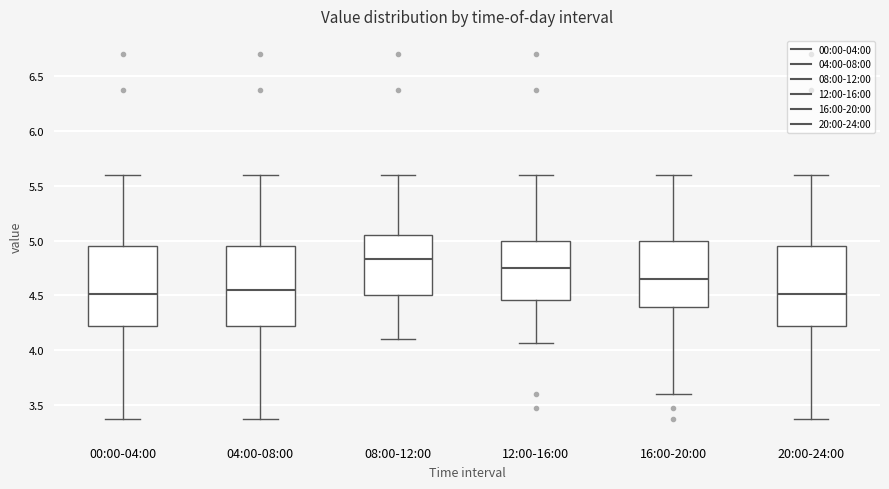

Reading left to right, transcribe this box plot: for each box, give where its median line is, the range the box spans, and where its two whiskers end, as read against the y-axis. The values are not printed on the chart, so give them approximately, as read against the axis.

00:00-04:00: median 4.50, box 4.20 to 4.95, whiskers 3.35 to 5.60
04:00-08:00: median 4.55, box 4.20 to 4.95, whiskers 3.35 to 5.60
08:00-12:00: median 4.85, box 4.50 to 5.05, whiskers 4.10 to 5.60
12:00-16:00: median 4.75, box 4.45 to 5.00, whiskers 4.05 to 5.60
16:00-20:00: median 4.65, box 4.40 to 5.00, whiskers 3.60 to 5.60
20:00-24:00: median 4.50, box 4.20 to 4.95, whiskers 3.35 to 5.60